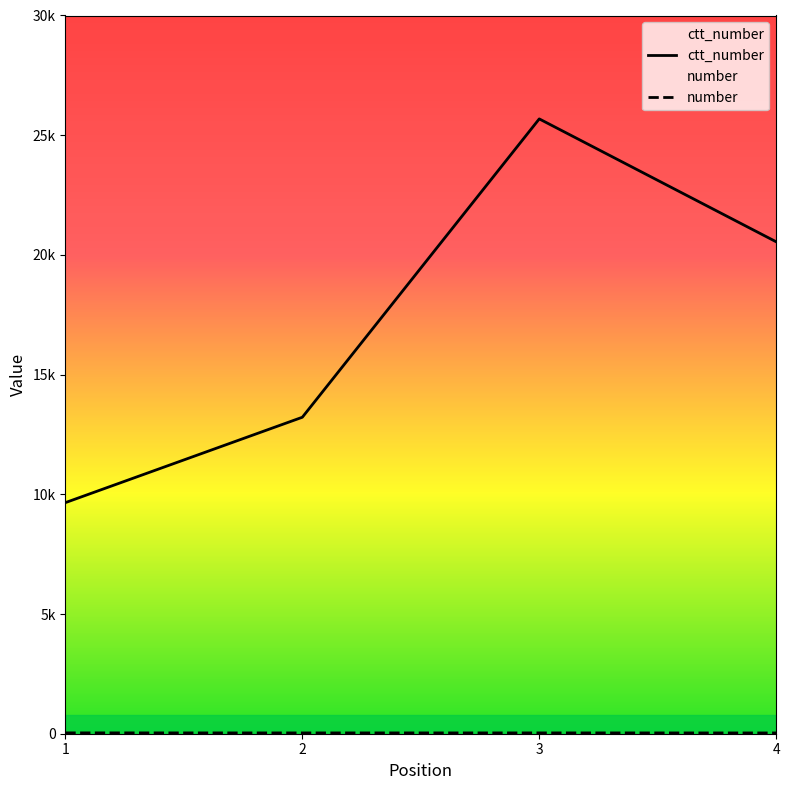

Reading right to left, extract all data points from this chart.

ctt_number: 4=20548	3=25681	2=13219	1=9653
number: 4=32	3=34	2=33	1=35